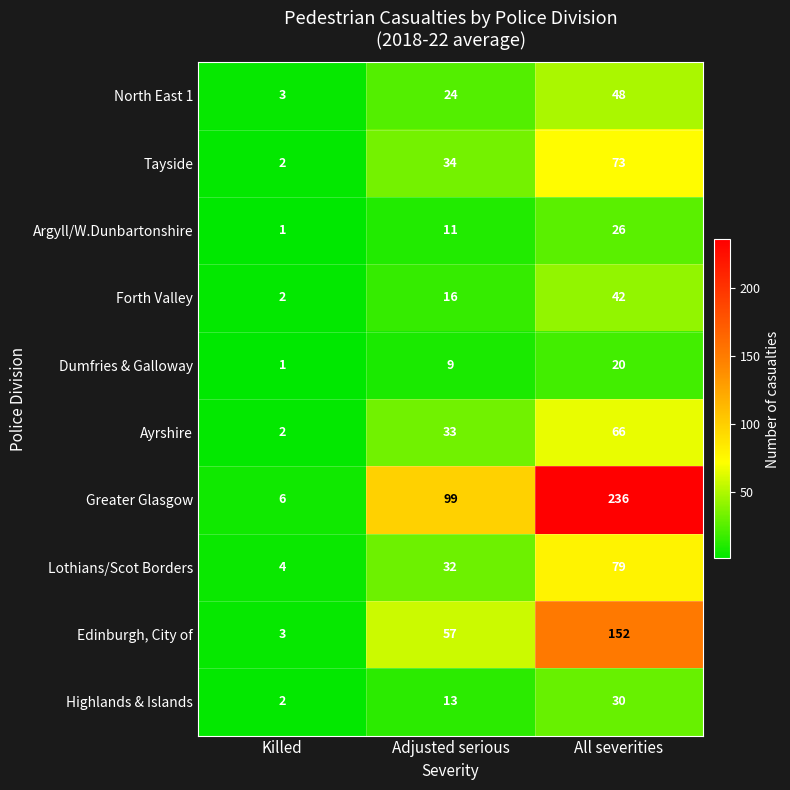

What is the spread (max minus min) of values at Adjusted serious?

90